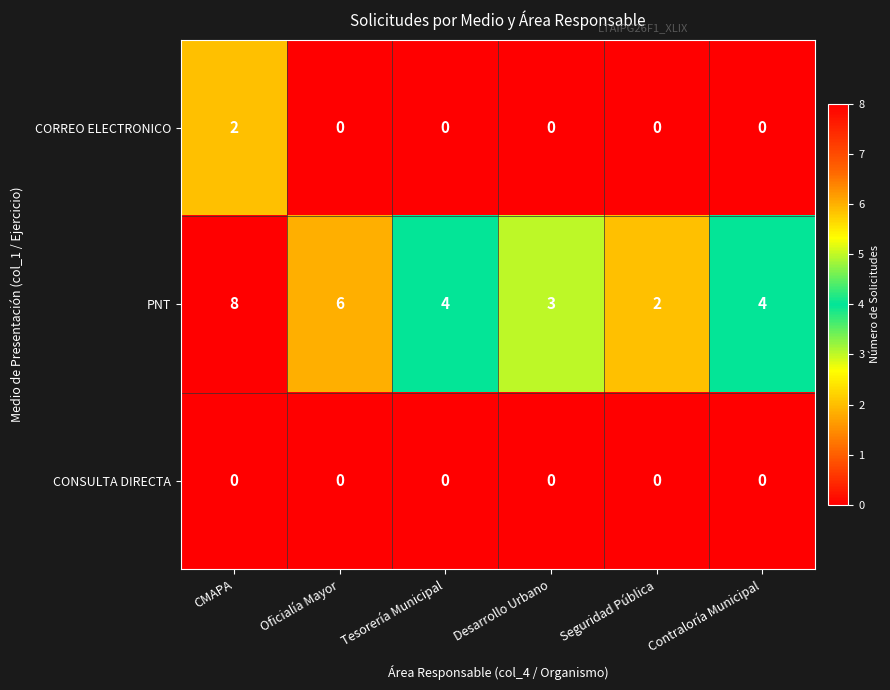

Reading left to right, what are all the values shown in this chart?

CORREO ELECTRONICO: 2	0	0	0	0	0
PNT: 8	6	4	3	2	4
CONSULTA DIRECTA: 0	0	0	0	0	0